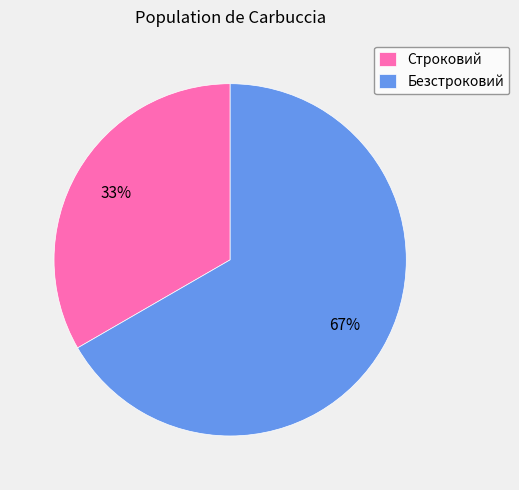

Which slice is the smallest?

Строковий